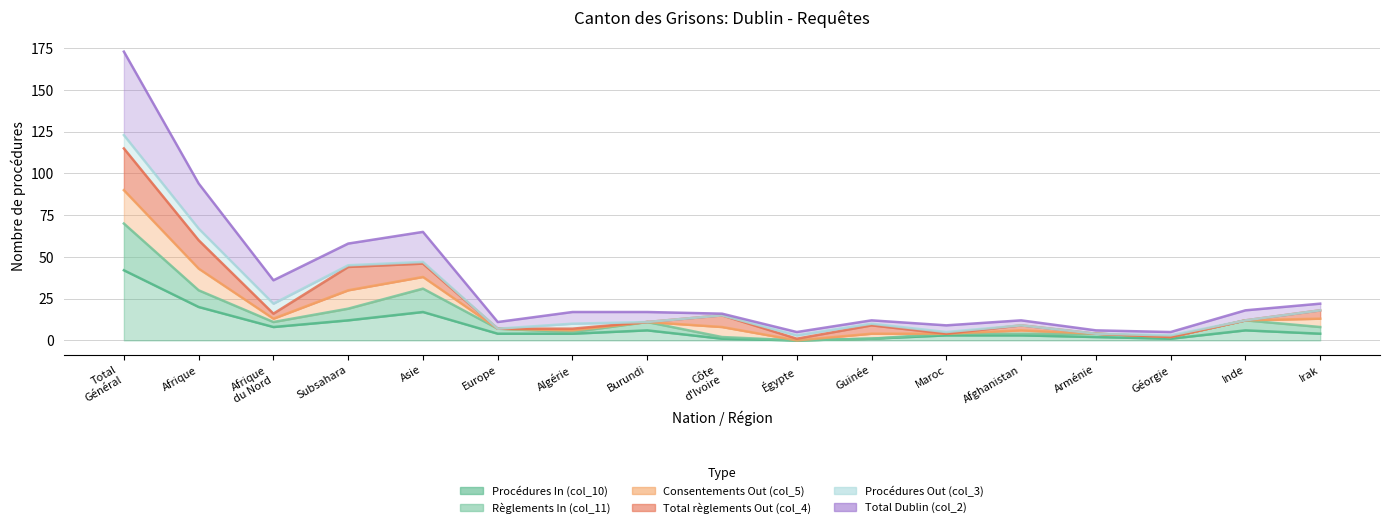

Between Arménie and Burundi, which is larger?

Burundi